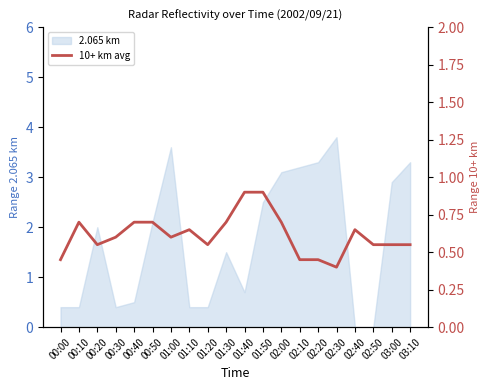

True or false: the data shows 0.7 at 00:00.

False